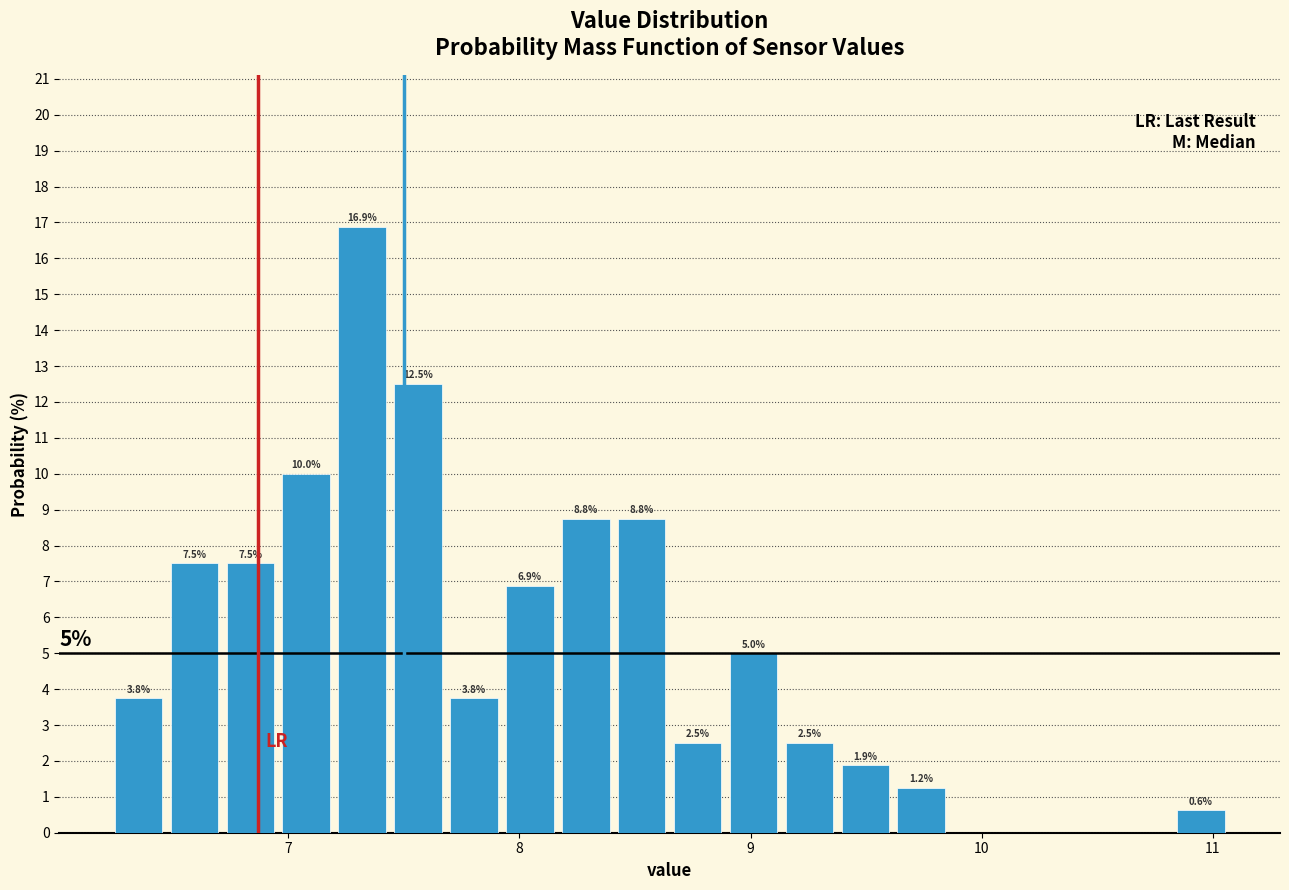

Read against the x-axis, roughly where is the centre of the tallest bar?

7.3